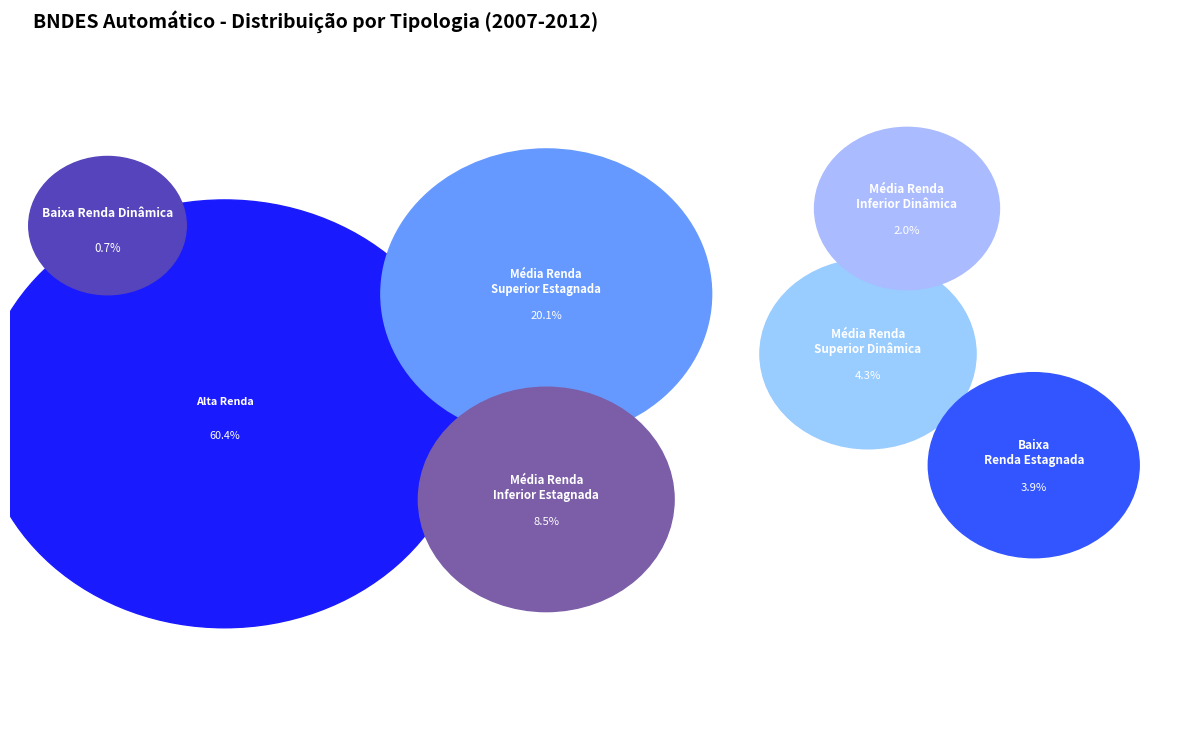

Between Baixa Renda Dinâmica and Média Renda Inferior Estagnada, which is larger?

Média Renda Inferior Estagnada